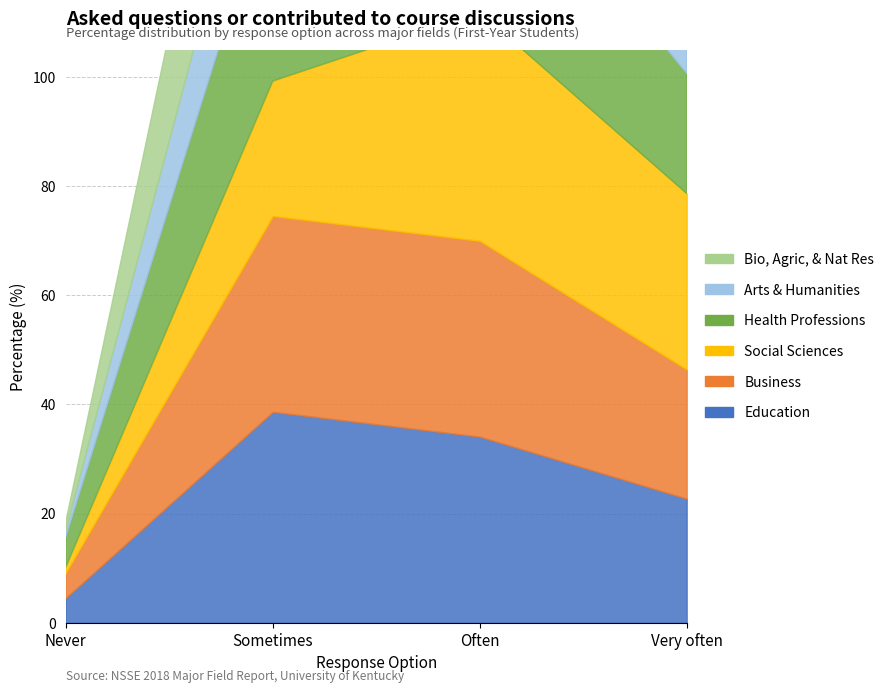

At which category is the sum across all series the highest?

Often